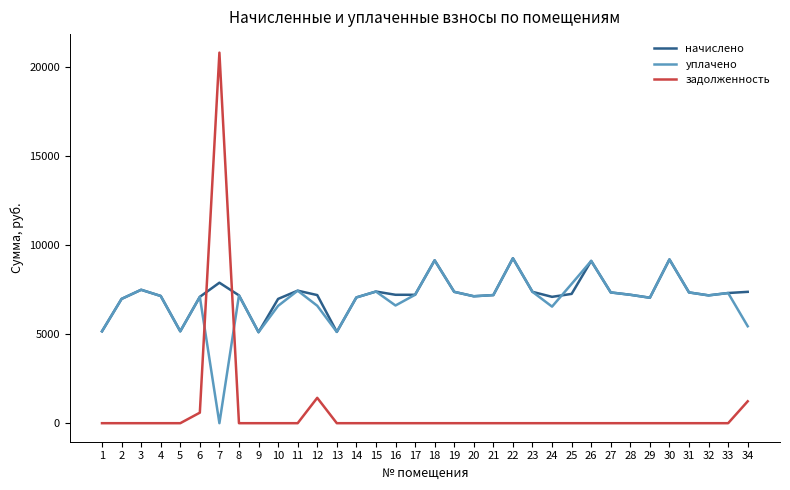

Where do начислено and задолженность first cross each other?

6 and 7